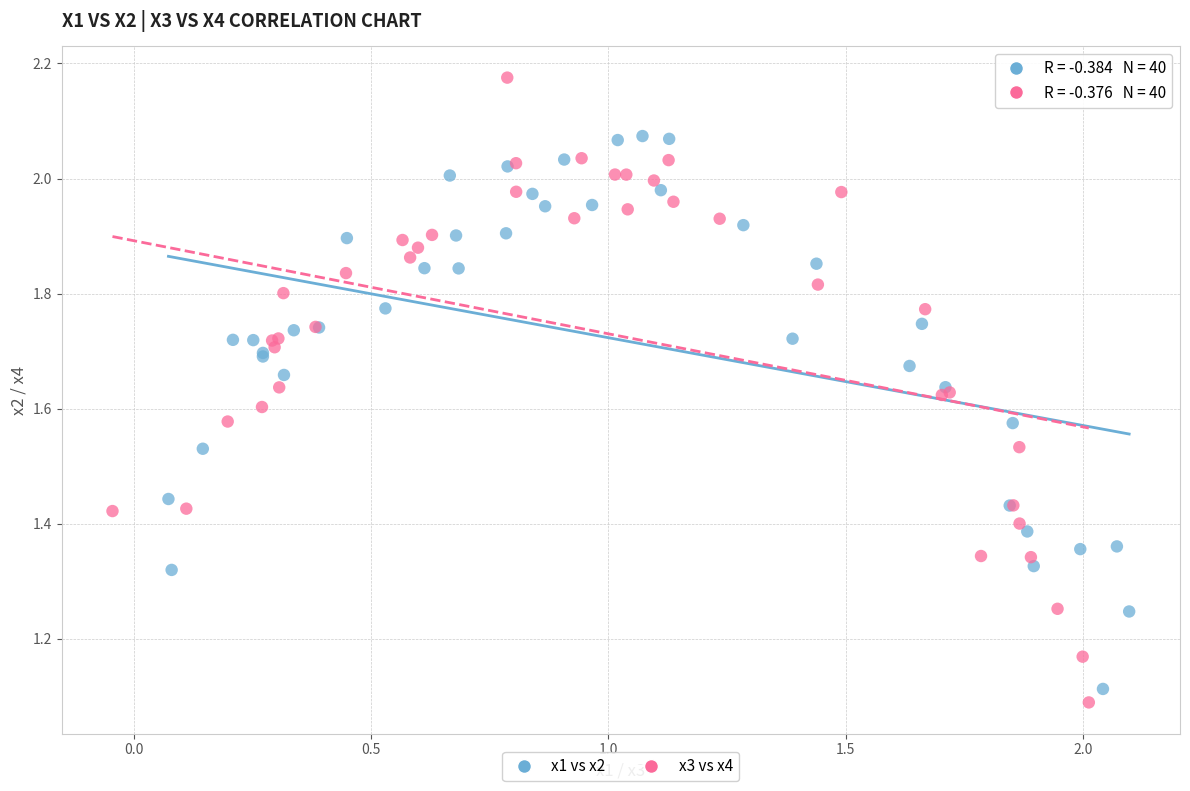

Which series contains the highest Y value?

x3 vs x4